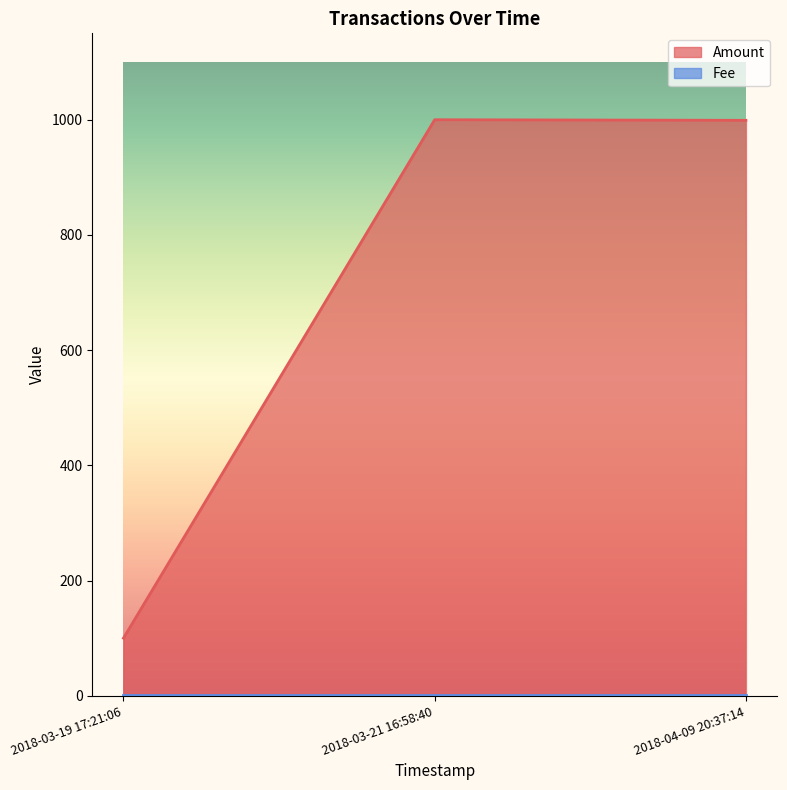

What is the lowest value of the Fee series?

1